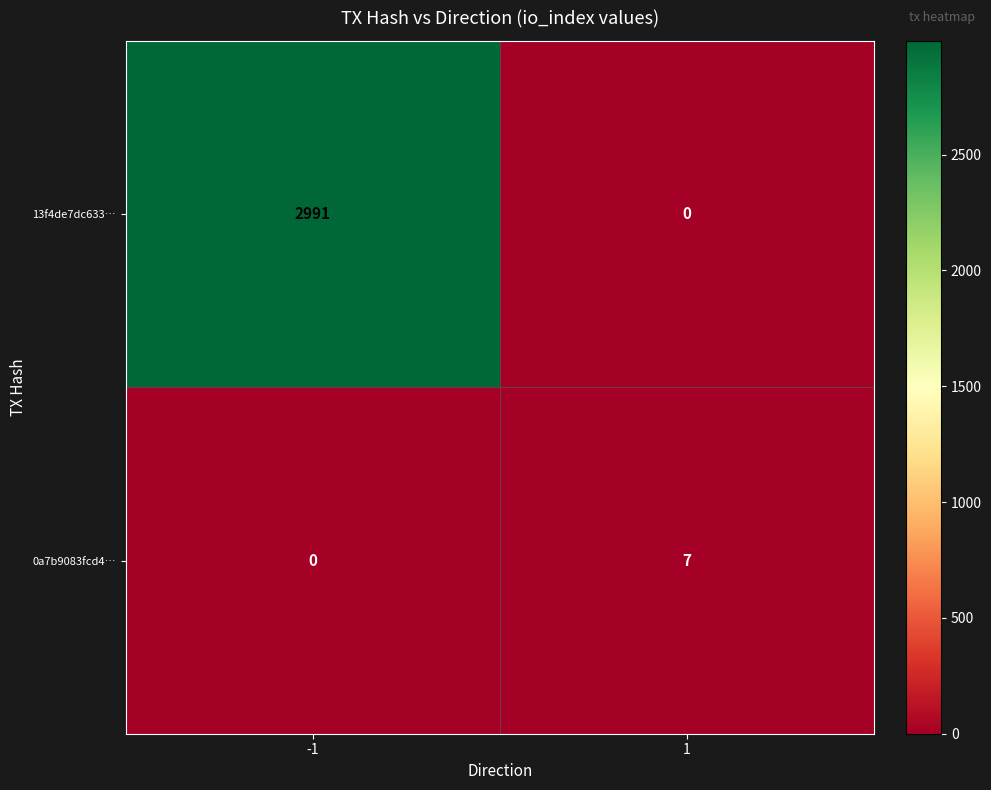

Which series changed the most between -1 and 1?

13f4de7dc633…